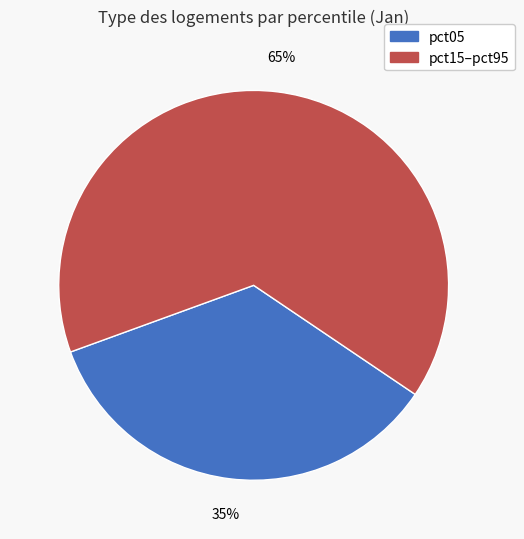

Is there a majority slice in this chart?

Yes